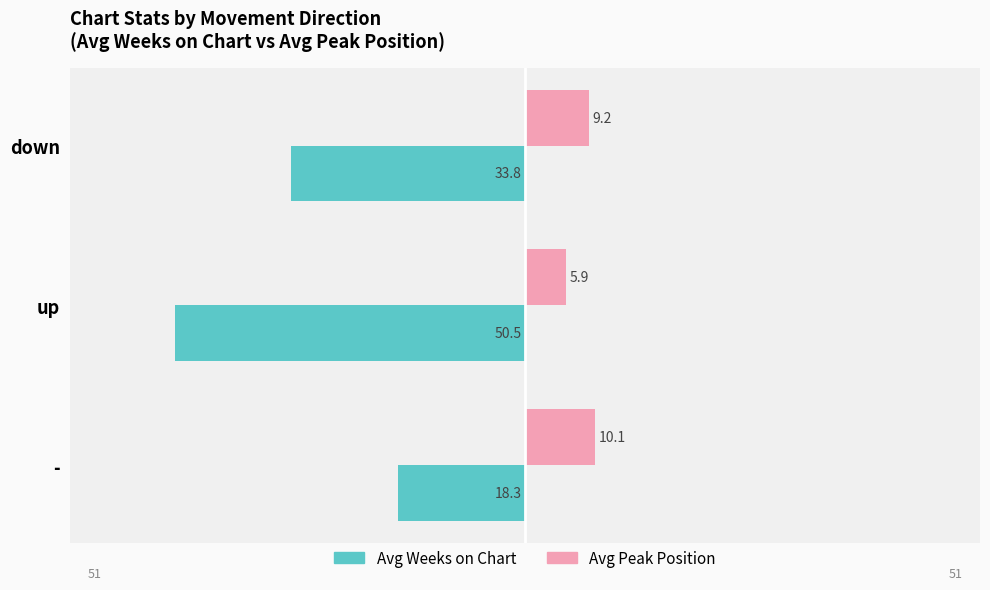

What are all the series names shown in the legend?

Avg Weeks on Chart, Avg Peak Position